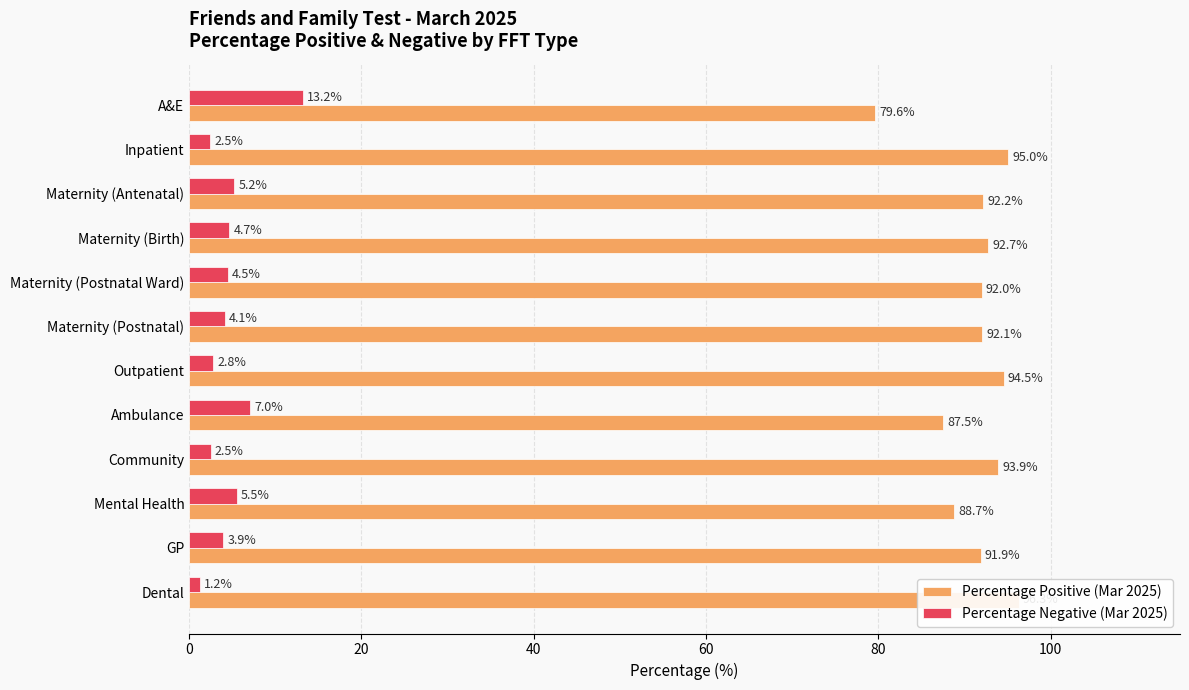

List the series in order of their peak value, lowest first.

Percentage Negative (Mar 2025), Percentage Positive (Mar 2025)